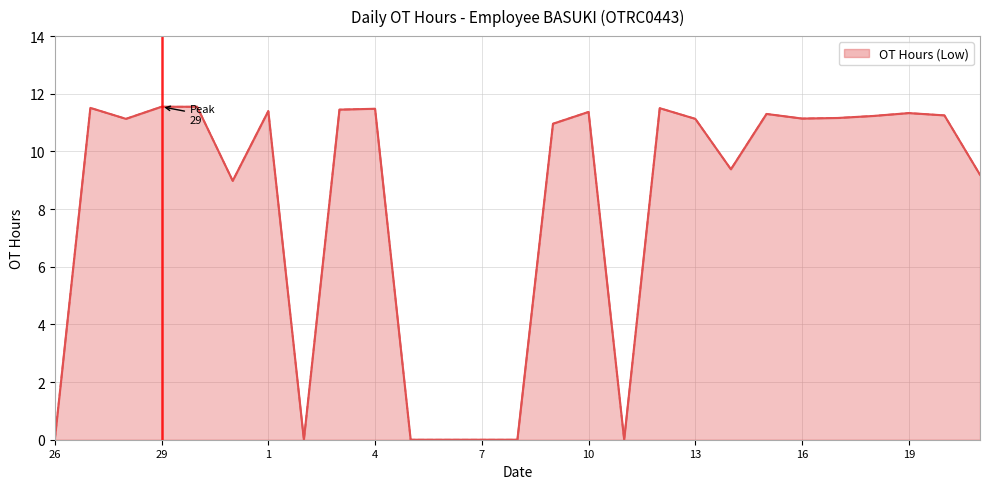

What is the difference between the maximum and minimum values?

11.6